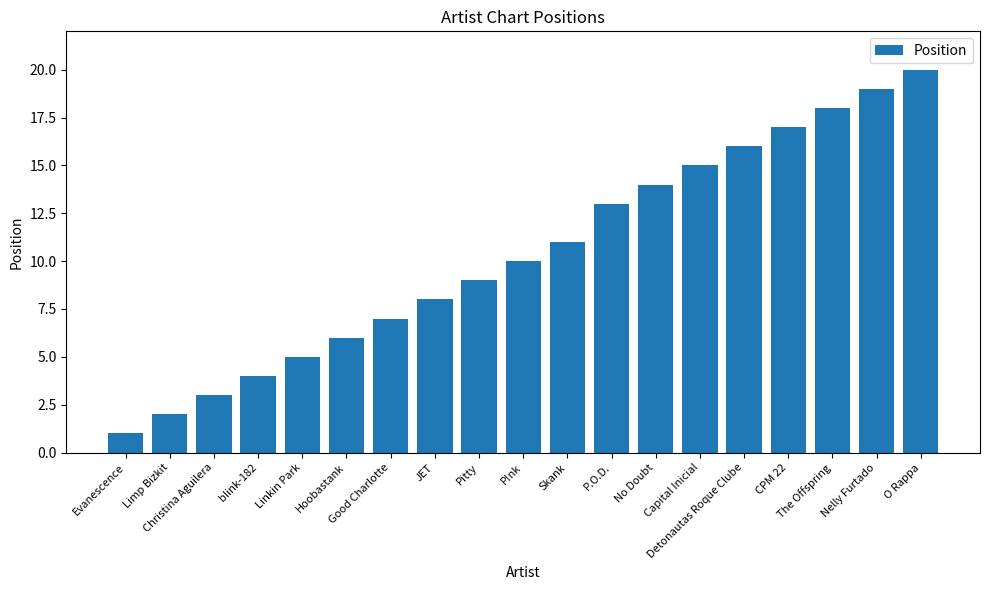

Which category has the highest value across all series?

O Rappa